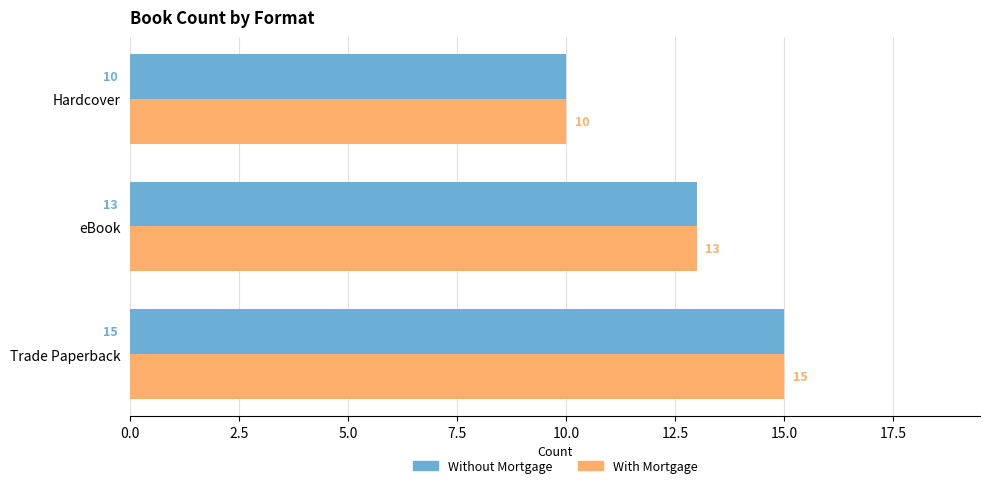

Rank the categories by Without Mortgage value from highest to lowest.

Trade Paperback, eBook, Hardcover